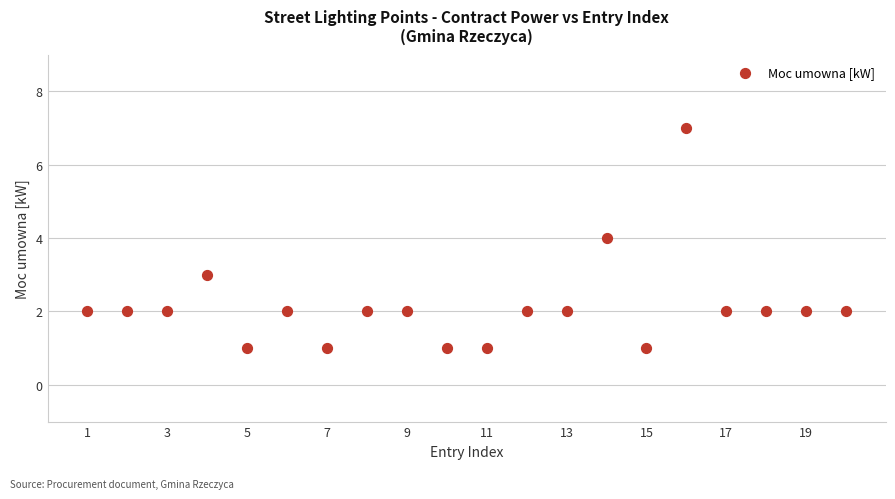

What is the range of Y values (max minus min)?

6